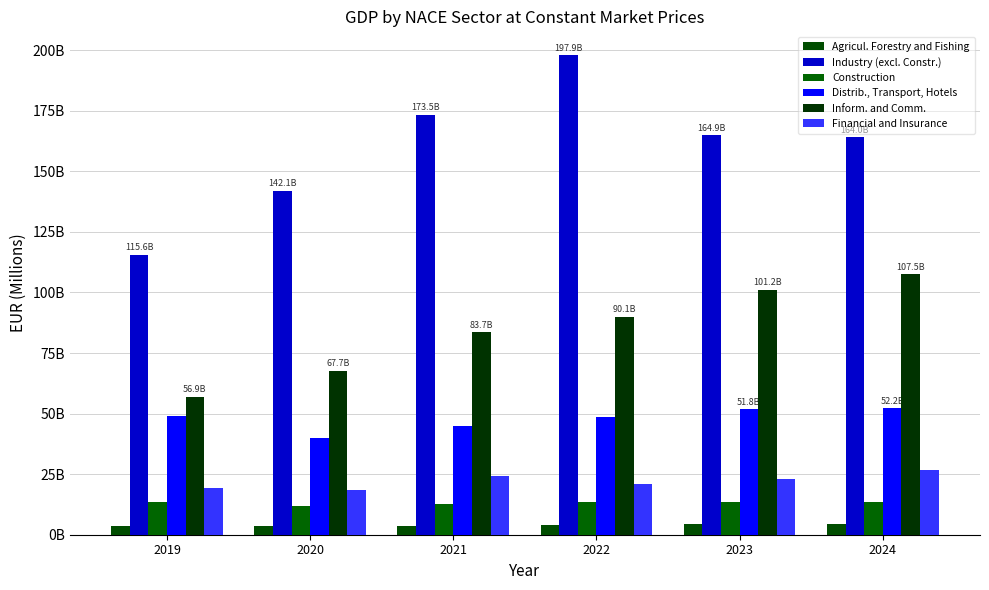

Does the chart contain stacked bars?

No